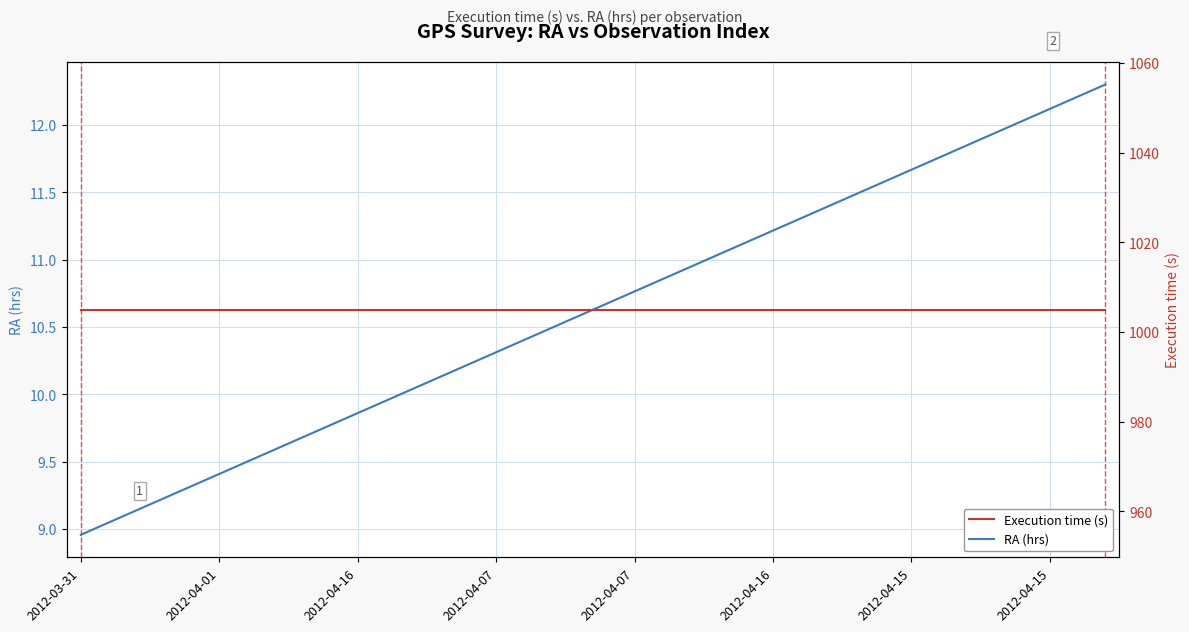

List the series in order of their peak value, highest first.

Execution time (s), RA (hrs)